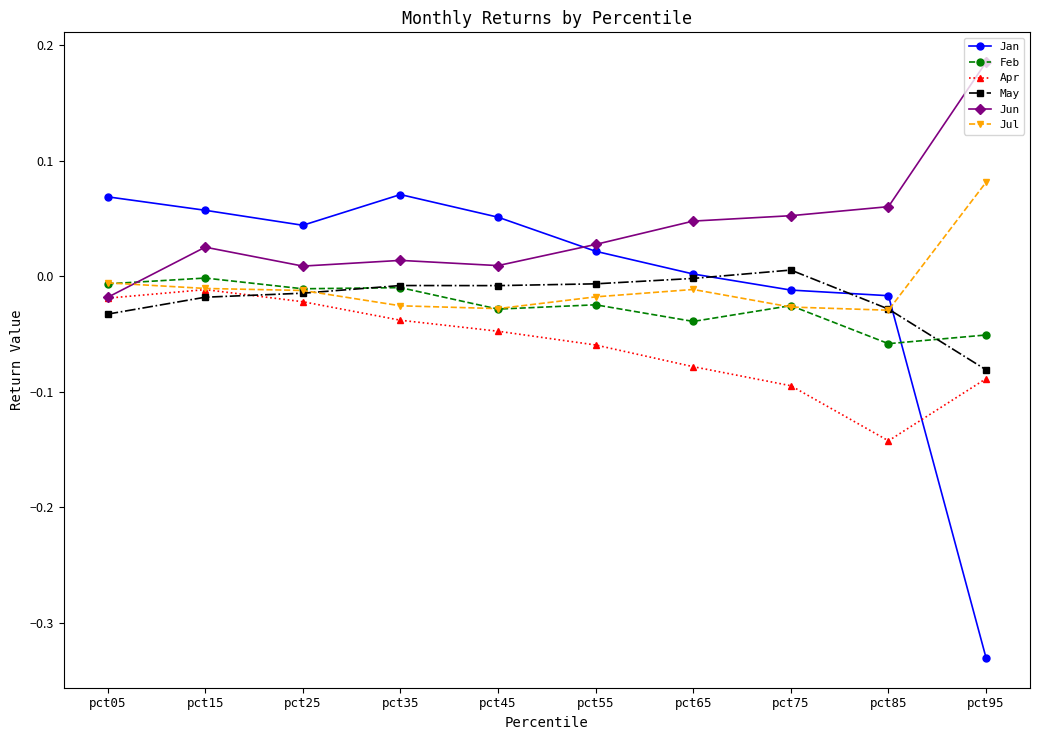

True or false: Jan has a value of 0.0 at pct05.

False